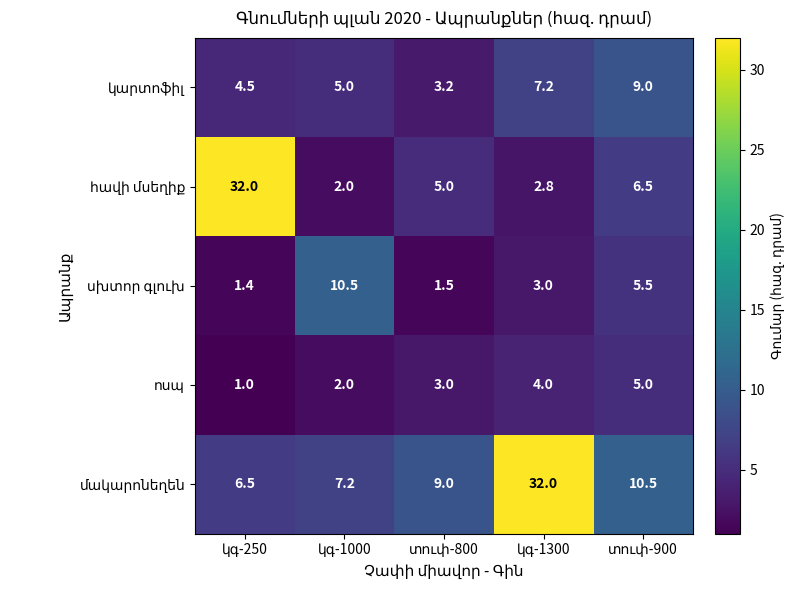

What is the smallest value displayed?

1.0